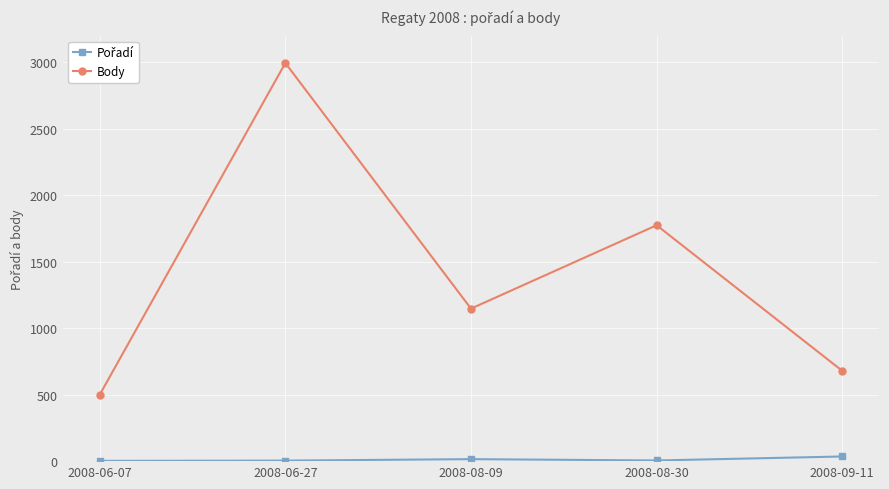

How many data points does each series have?

5